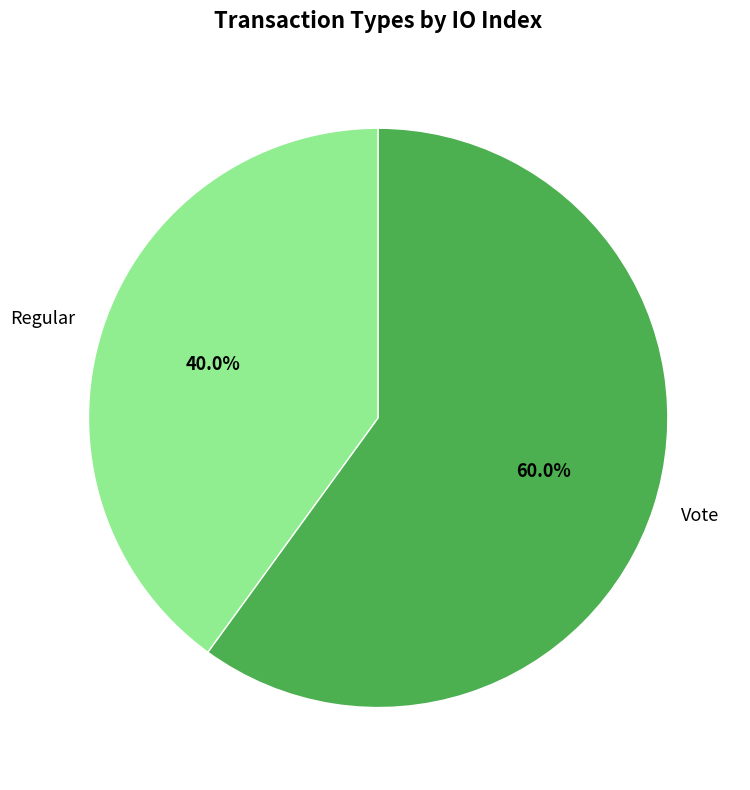

What portion of the pie excludes Regular?

60.0%